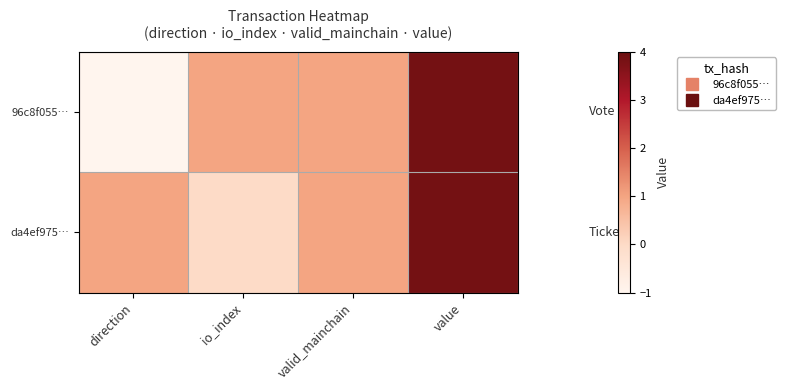

At valid_mainchain, list the series in order from largest to smallest.

96c8f055…, da4ef975…